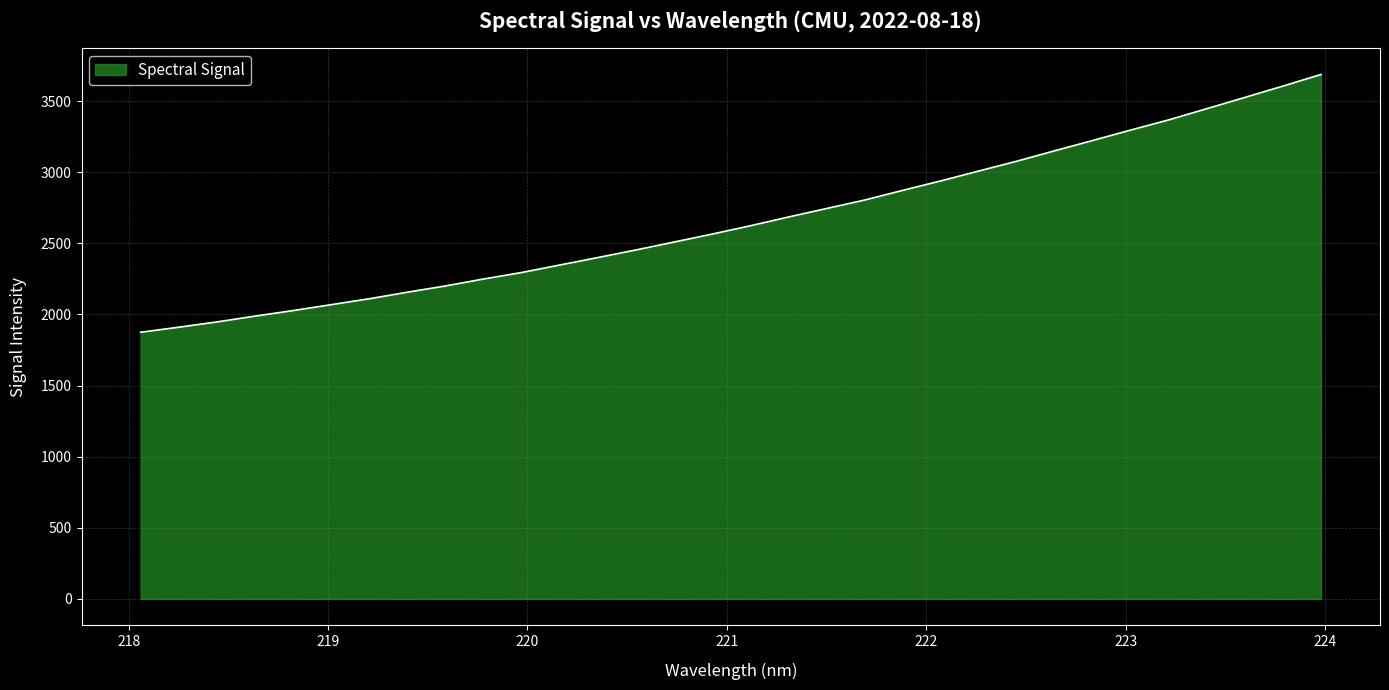

What is the maximum value shown in the chart?

3687.2